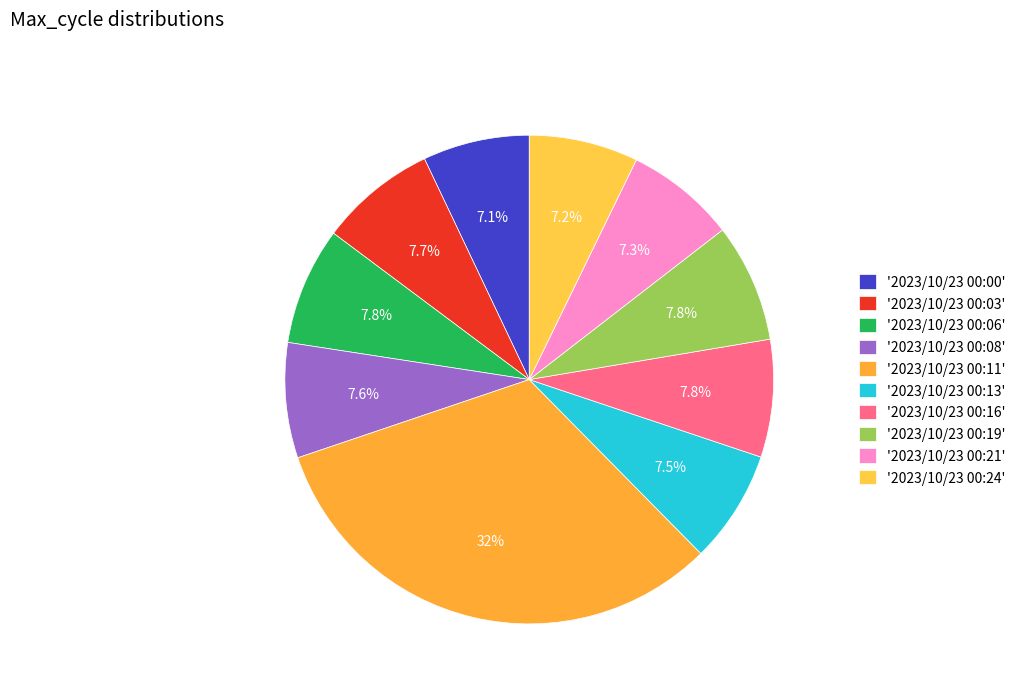

Is there a majority slice in this chart?

No